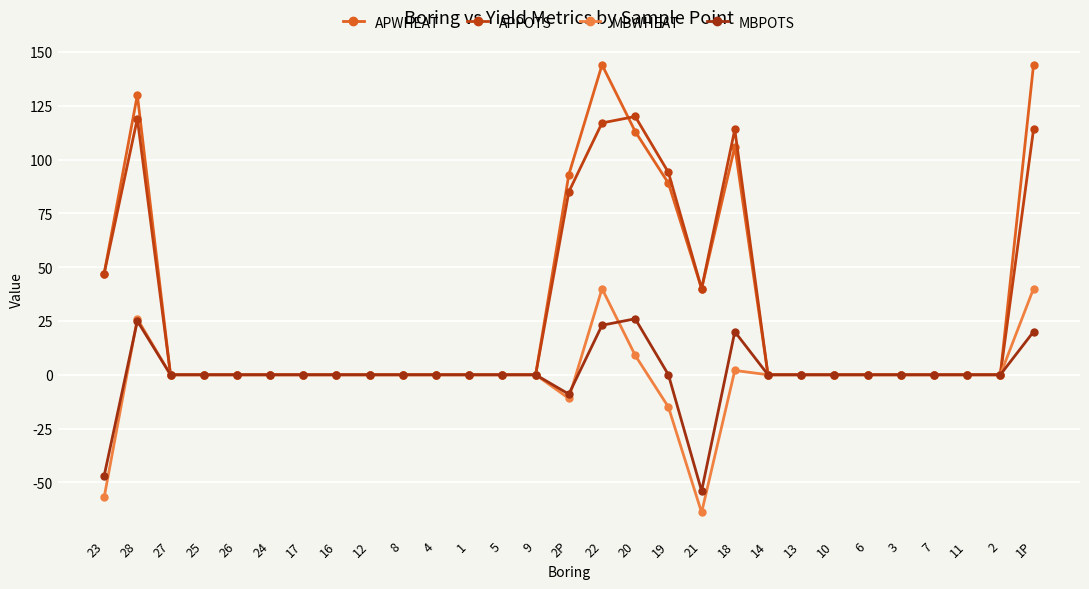

Count the number of categories in the chart.

29